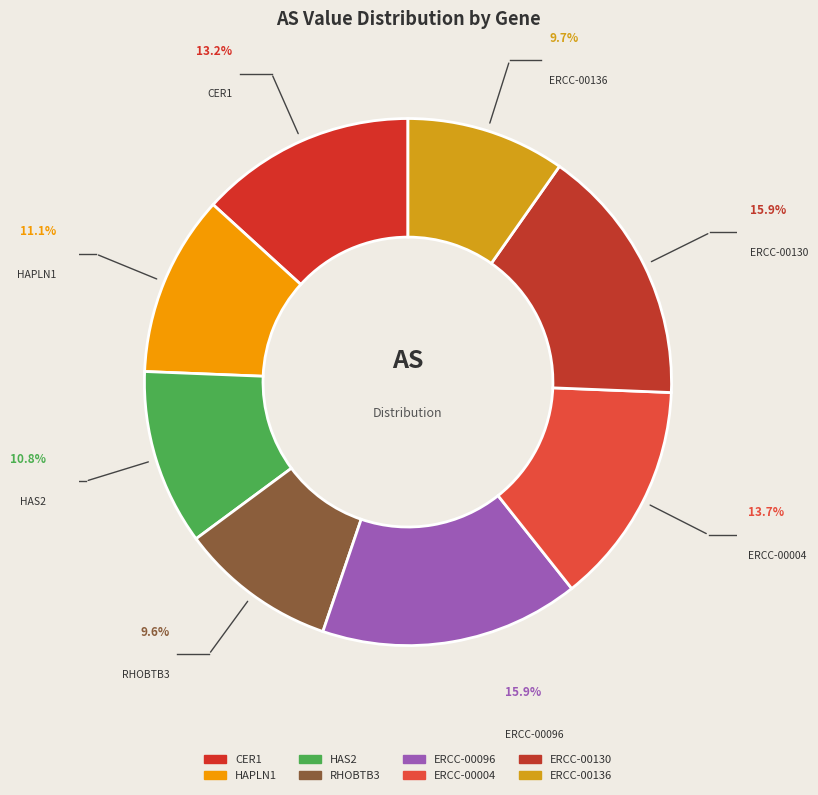

To the nearest percent, what portion does ERCC-00130 represent?

16%